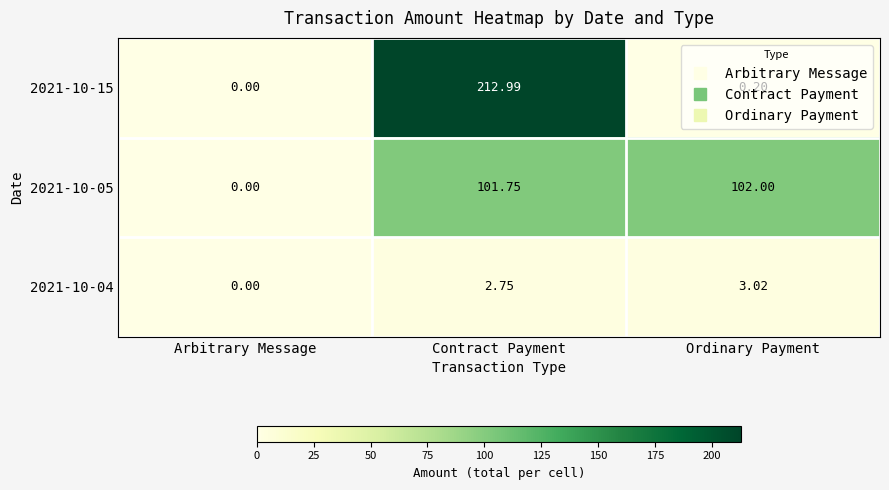

List the series in order of their peak value, highest first.

2021-10-15, 2021-10-05, 2021-10-04